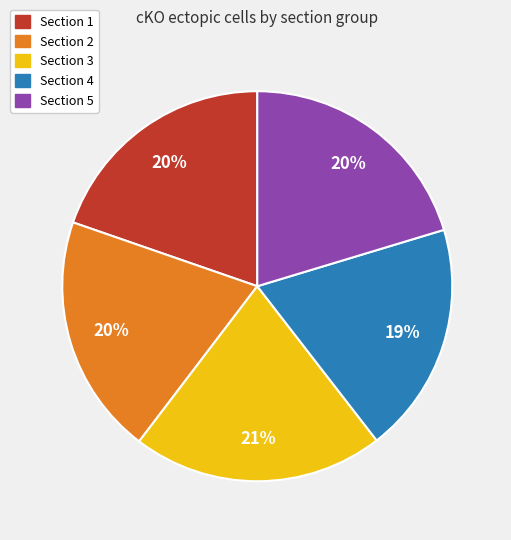

Does any single category account for the majority?

No